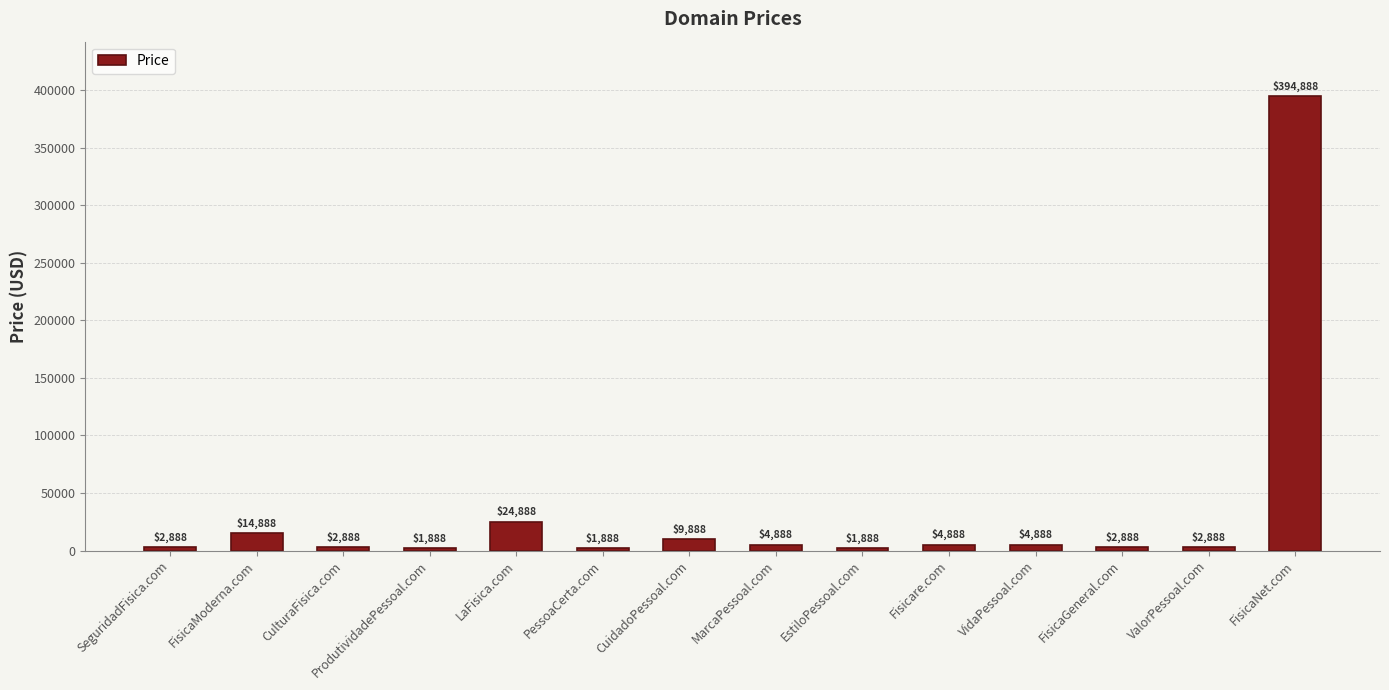

Where does the data first go above 4888?

FisicaModerna.com